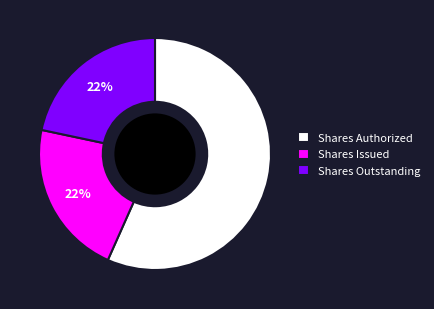

Is the sum of Shares Issued and Shares Authorized greater than half?

Yes